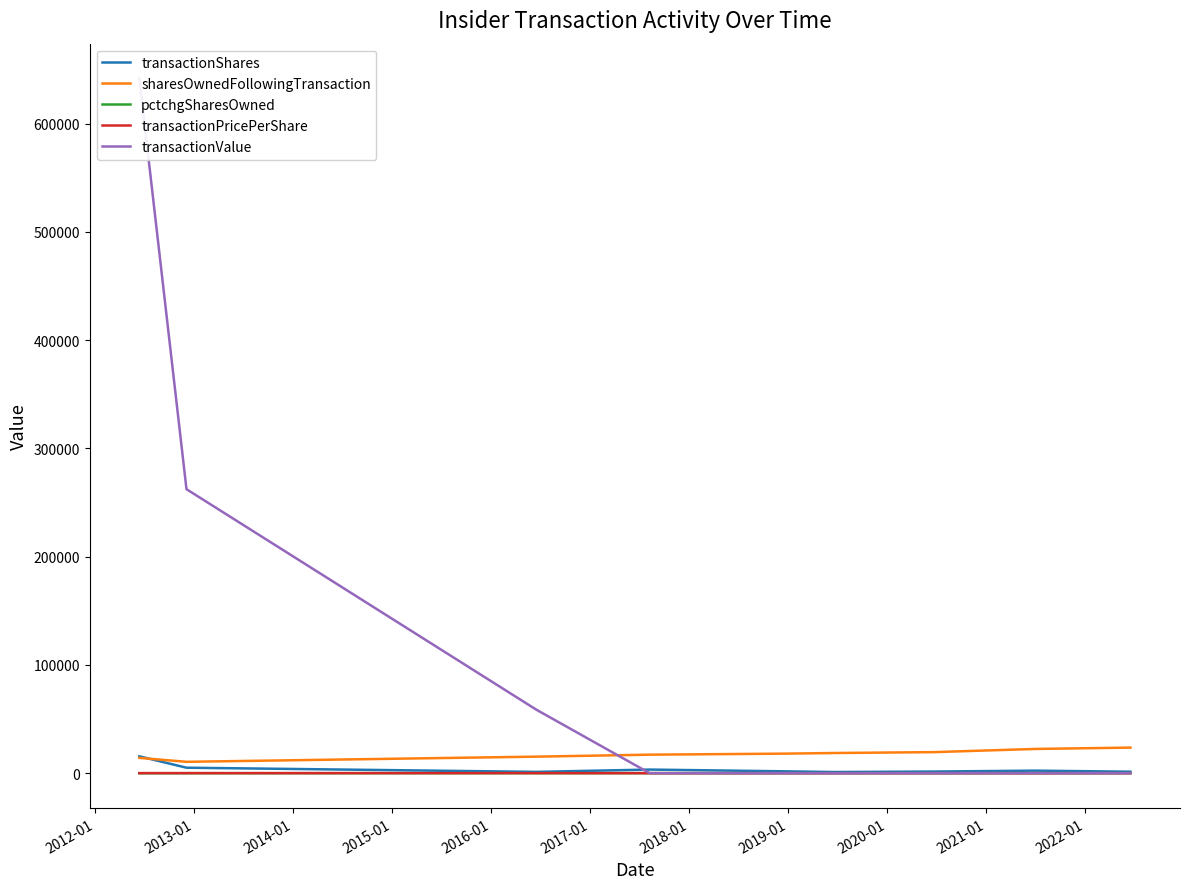

What is the maximum value shown in the chart?

641664.0